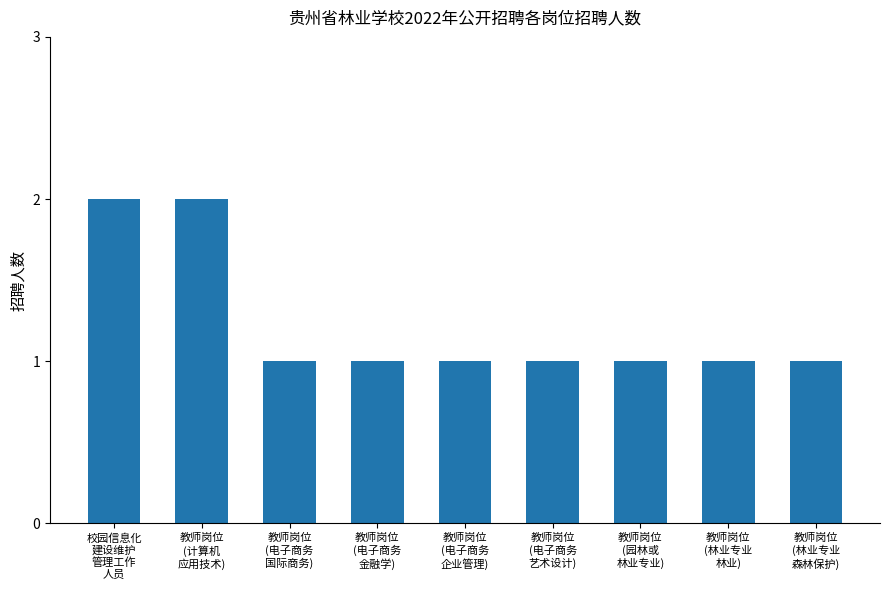

Count the number of categories in the chart.

9